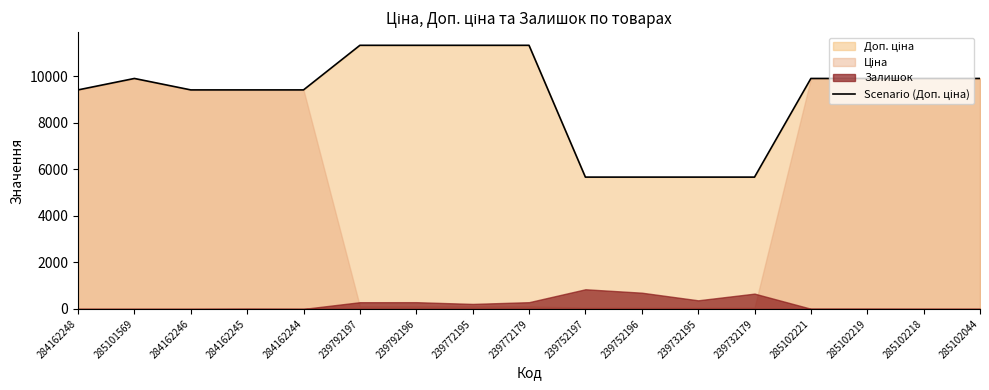

Where does the data first go above 9908?

285101569